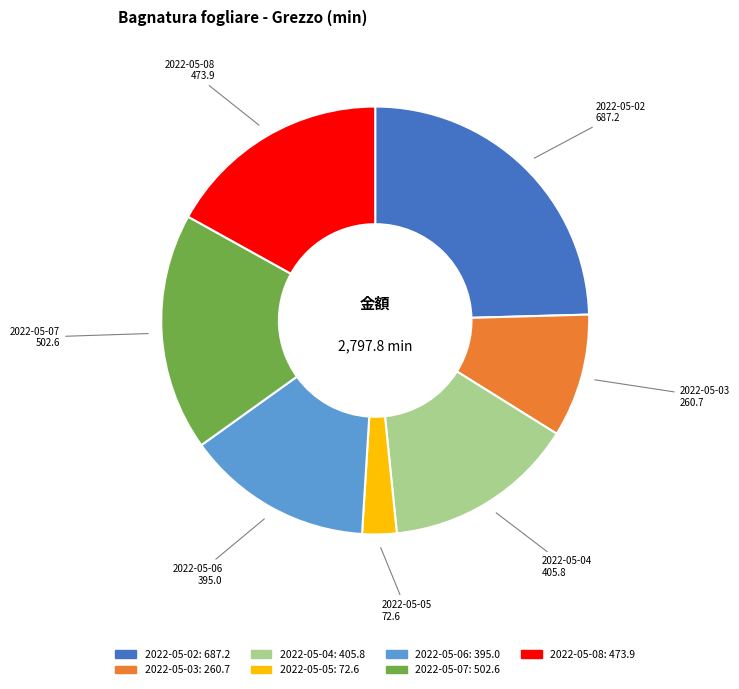

Which category has the biggest portion of the pie?

2022-05-02